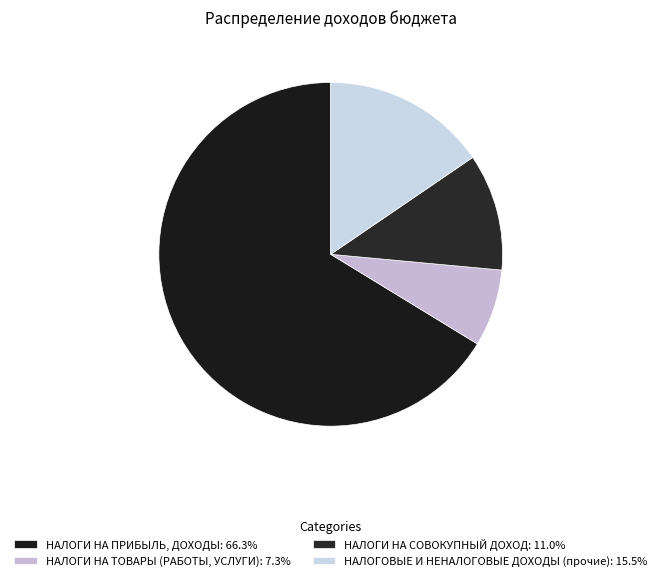

How many segments does this pie chart have?

4